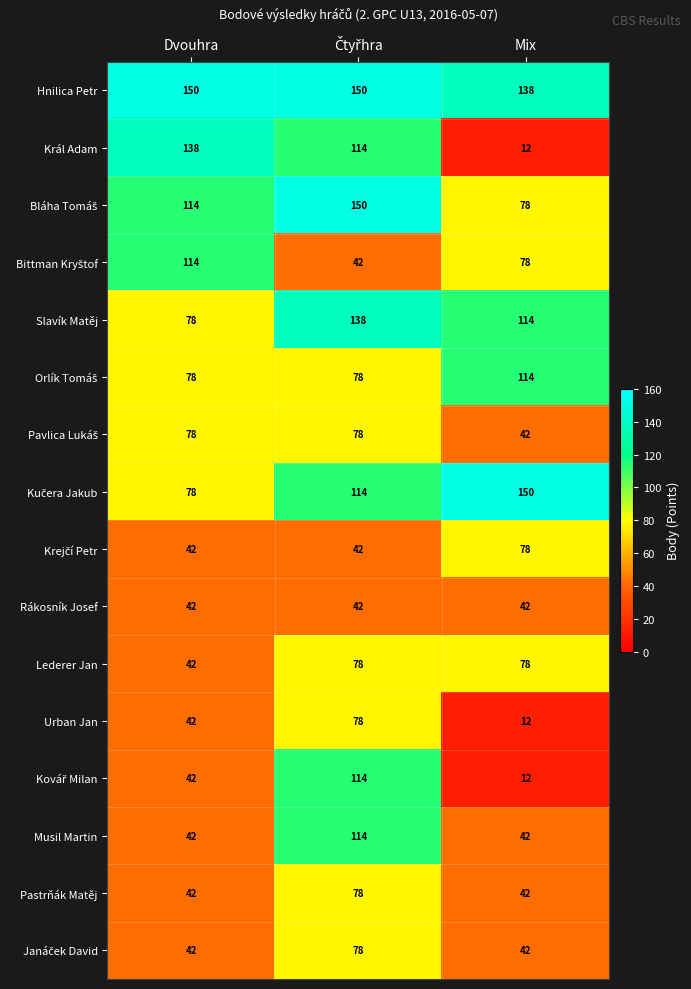

The Slavík Matěj series shows 78 at Dvouhra. True or false?

True